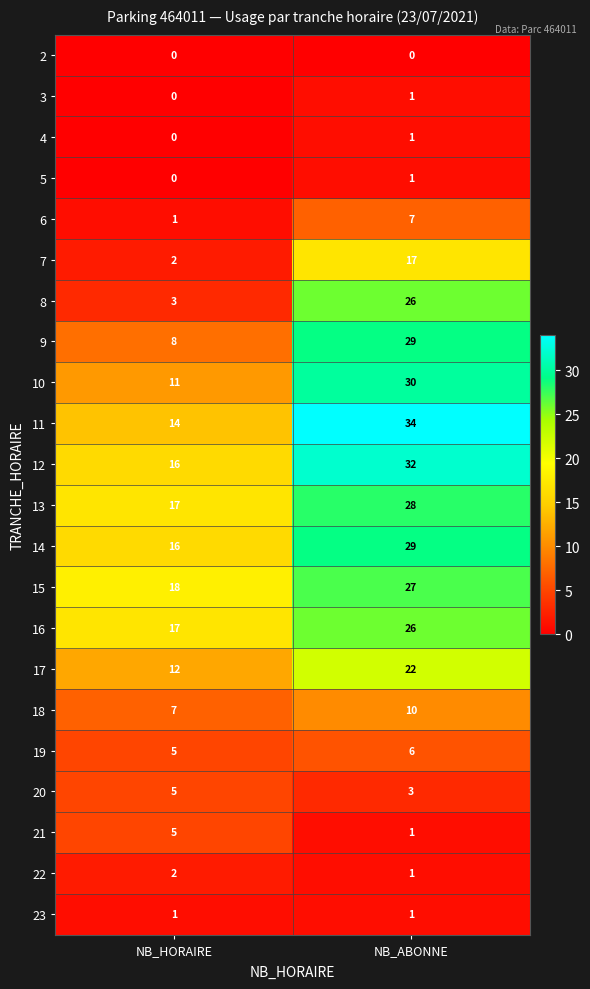

Between NB_HORAIRE and NB_ABONNE, which series saw the biggest shift?

8